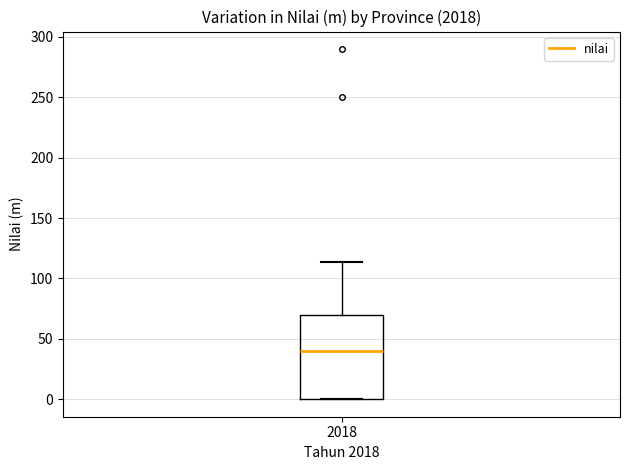

Read this box plot against the y-axis: the position of the median line, the range covered by the box, and the ends of both whiskers. The values are not printed on the chart, so give them approximately, as read against the axis.

median 40, box 0 to 70, whiskers 0 to 115